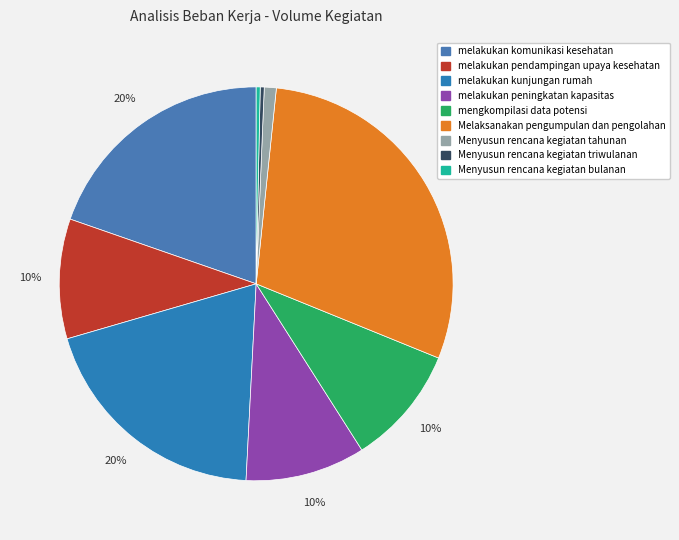

Which has a higher value, Menyusun rencana kegiatan triwulanan or melakukan komunikasi kesehatan?

melakukan komunikasi kesehatan